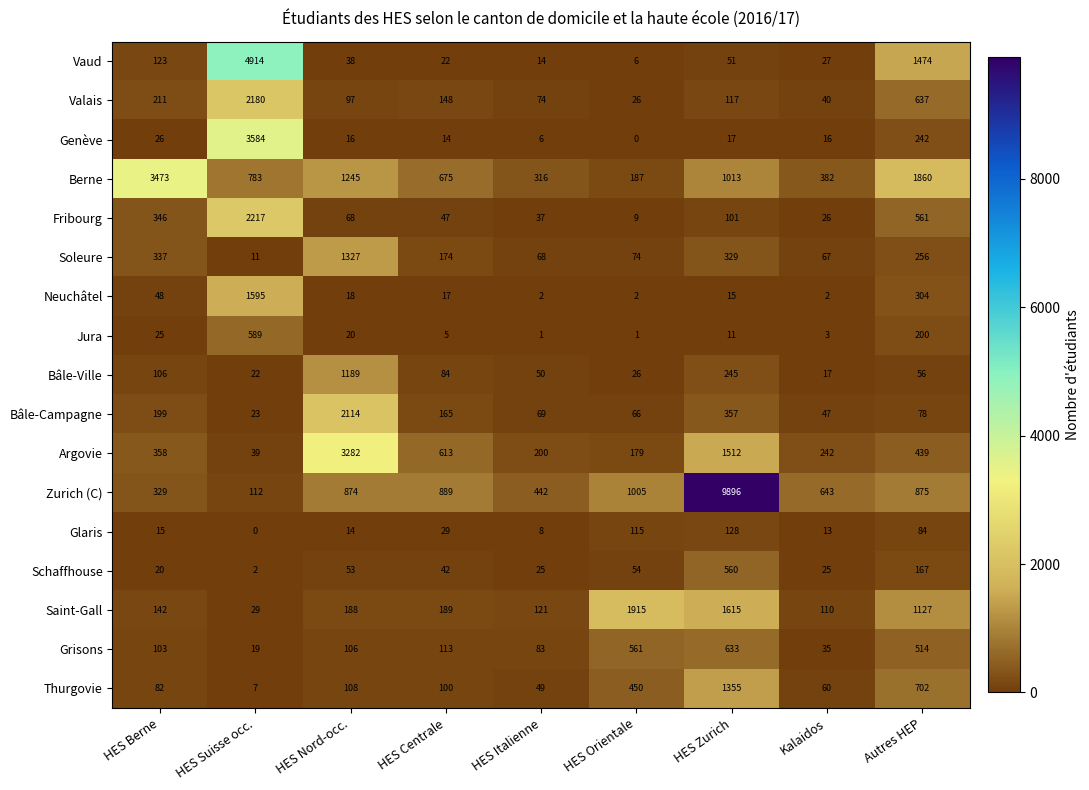

At Kalaidos, list the series in order from largest to smallest.

Zurich (C), Berne, Argovie, Saint-Gall, Soleure, Thurgovie, Bâle-Campagne, Valais, Grisons, Vaud, Fribourg, Schaffhouse, Bâle-Ville, Genève, Glaris, Jura, Neuchâtel